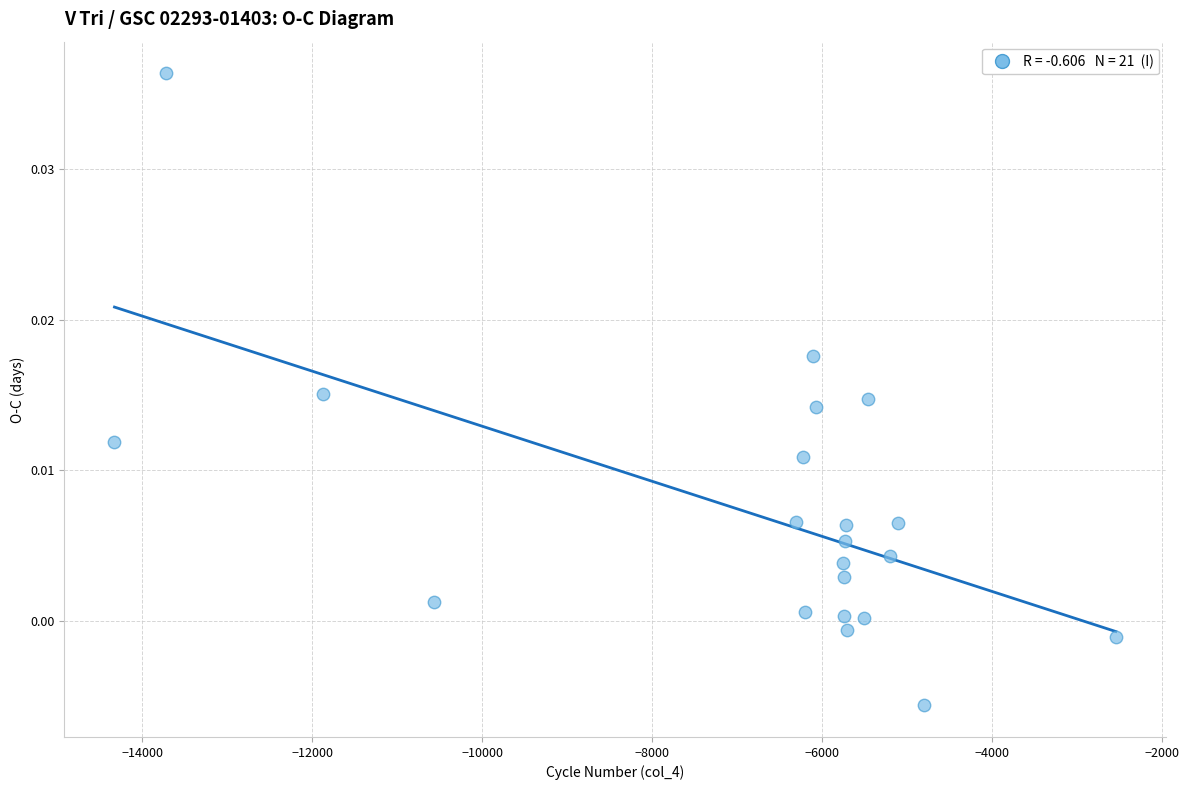

What is the range of X values (max minus min)?

11784.0